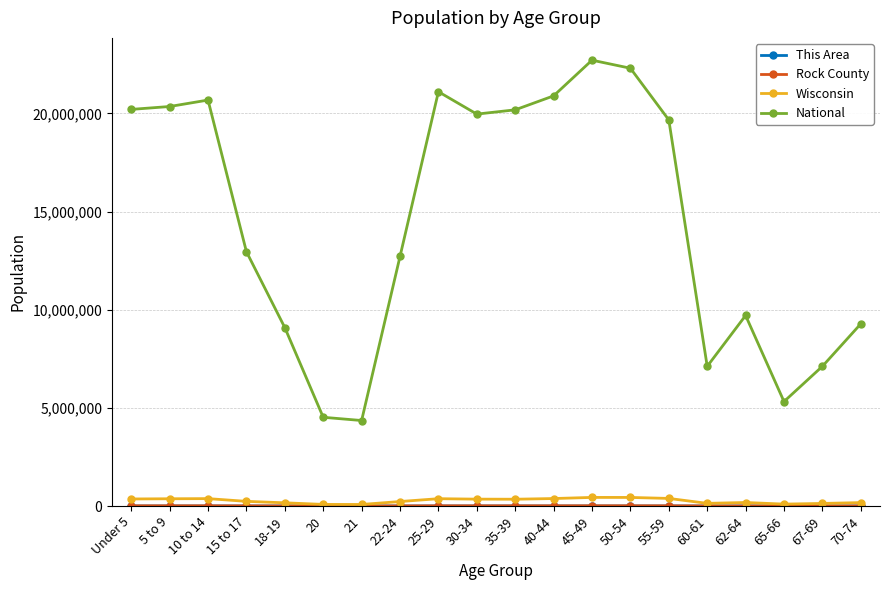

True or false: National has a value of 20348657 at 5 to 9.

True